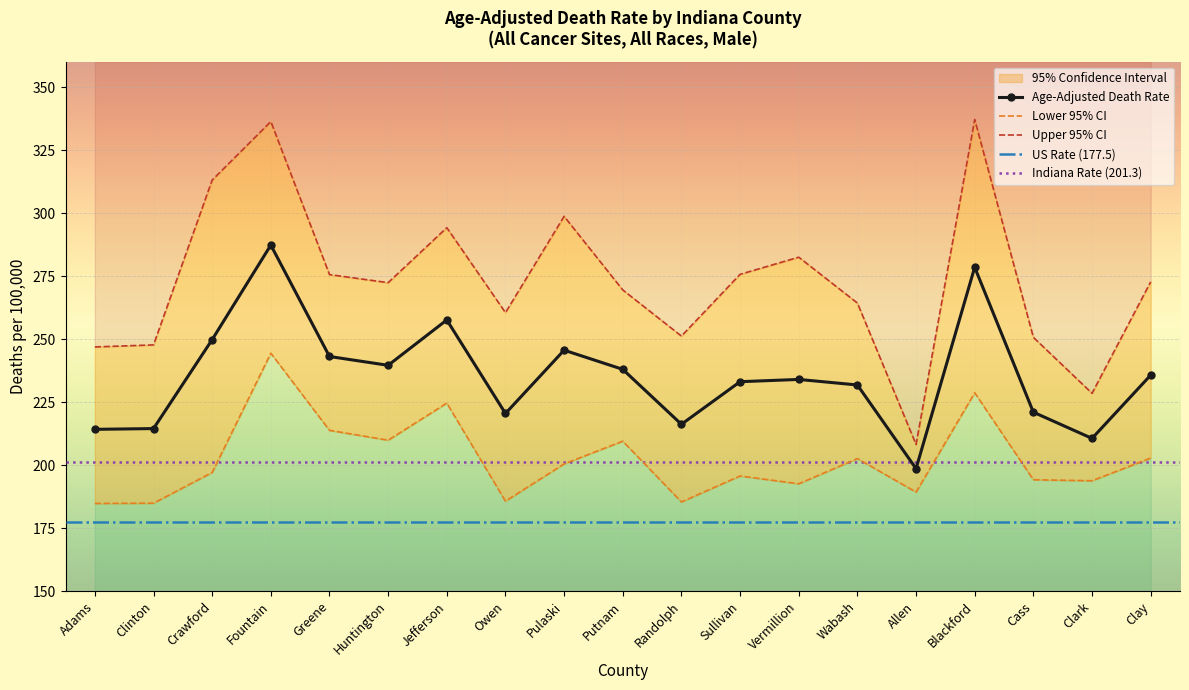

Between Fountain and Vermillion, which is larger?

Fountain